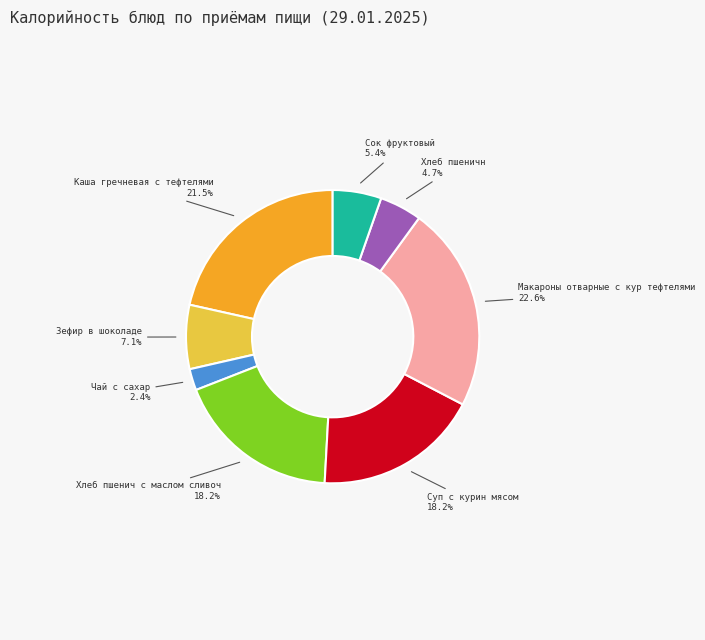

How many segments does this pie chart have?

8